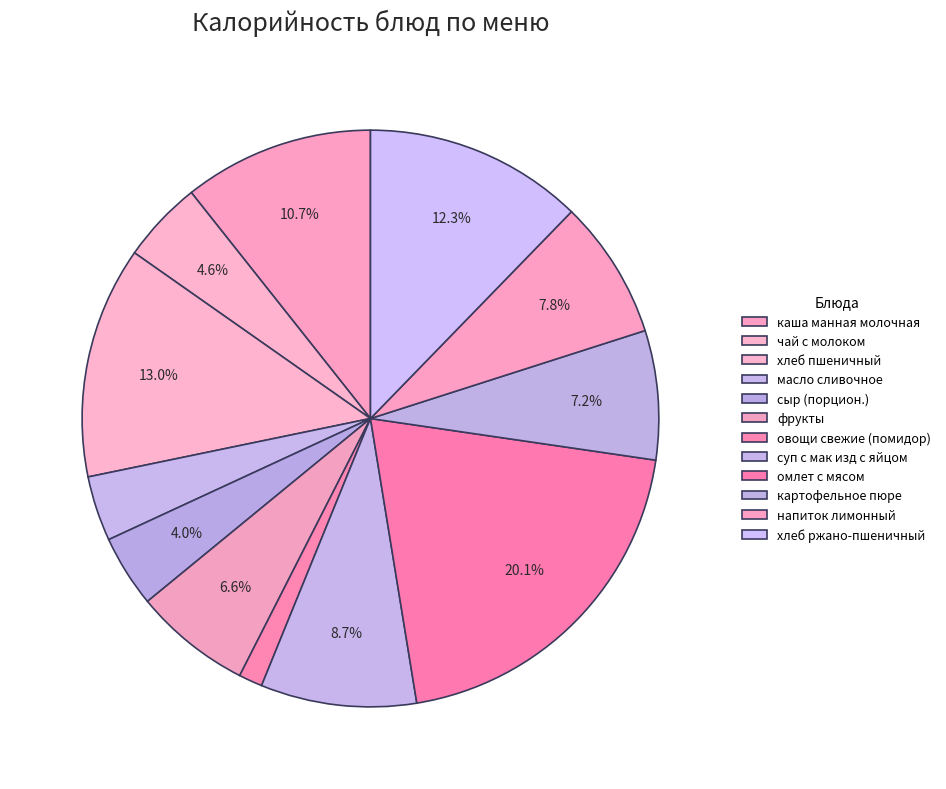

Which slice is the largest?

омлет с мясом